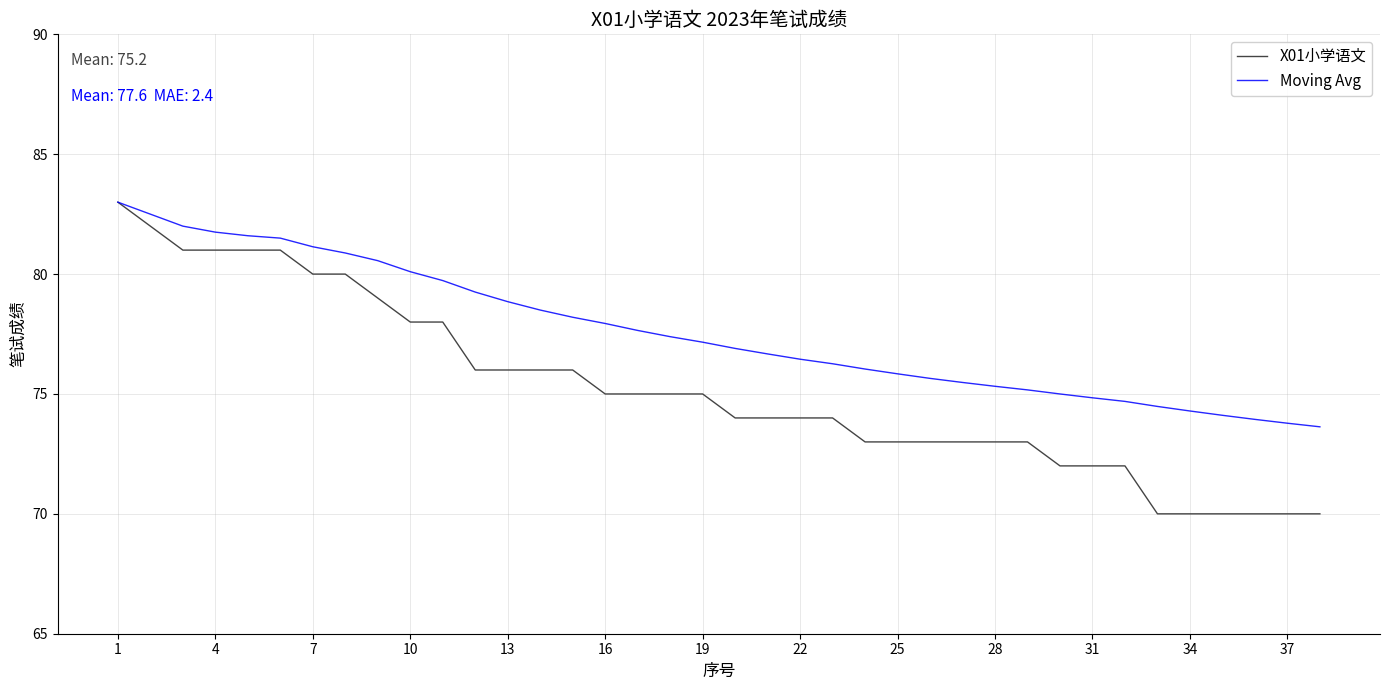

What is the maximum value for Moving Avg?

83.0